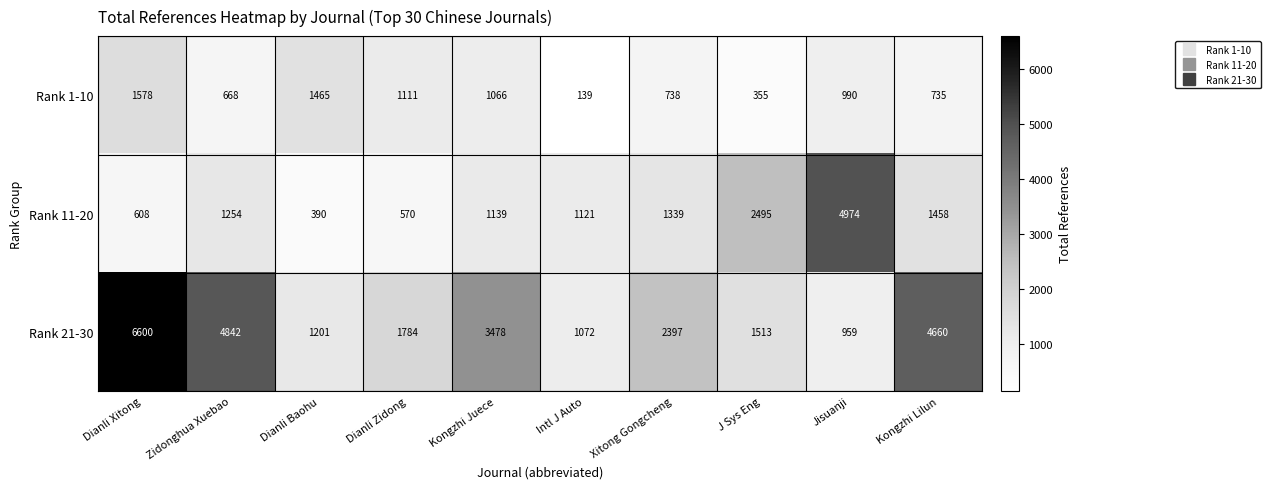

What is the approximate value of Rank 21-30 at J Sys Eng, to the nearest 10?

1510